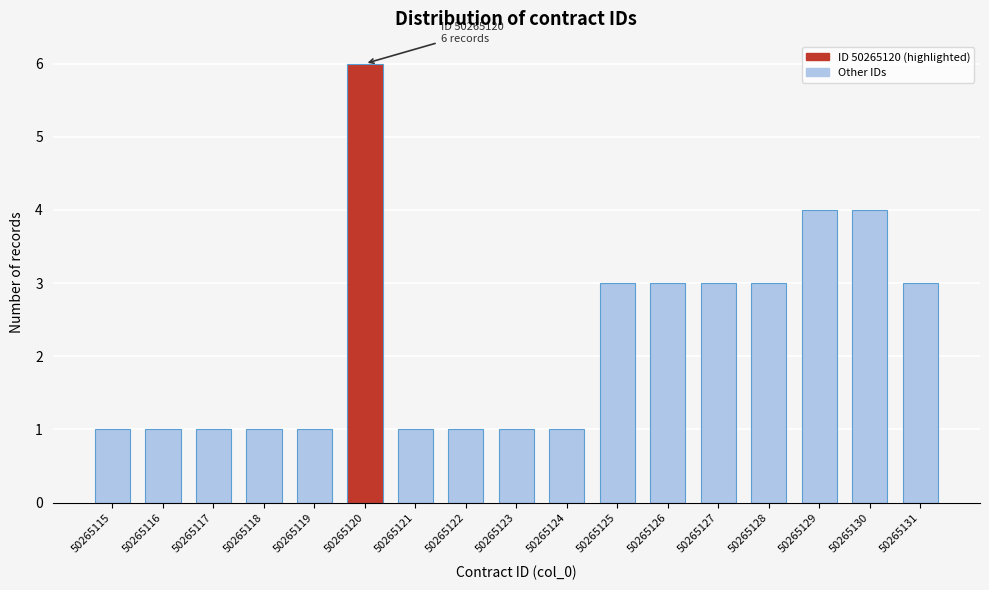

Reading right to left, extract all data points from this chart.

3	4	4	3	3	3	3	1	1	1	1	6	1	1	1	1	1